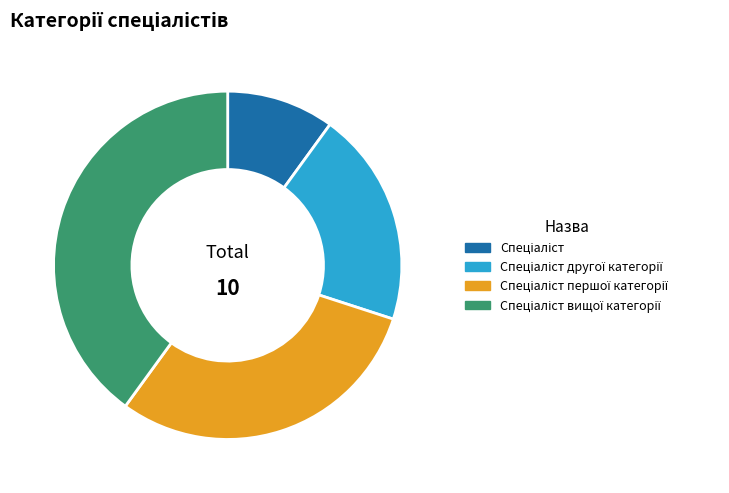

Is there a majority slice in this chart?

No